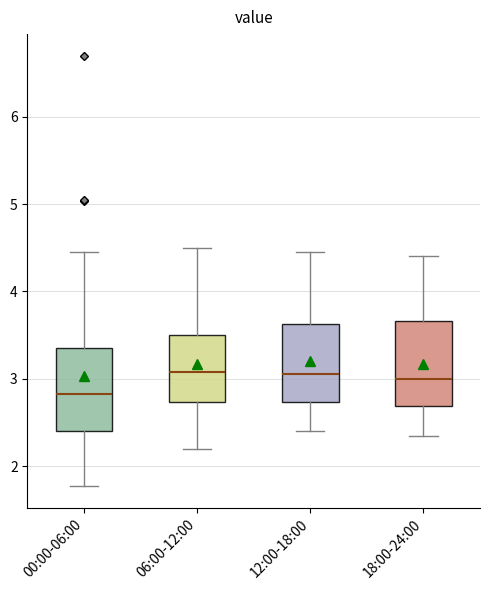

Where does the median line of the box for 06:00-12:00 sit on the y-axis? The values are not printed on the chart, so give them approximately, as read against the axis.

3.1